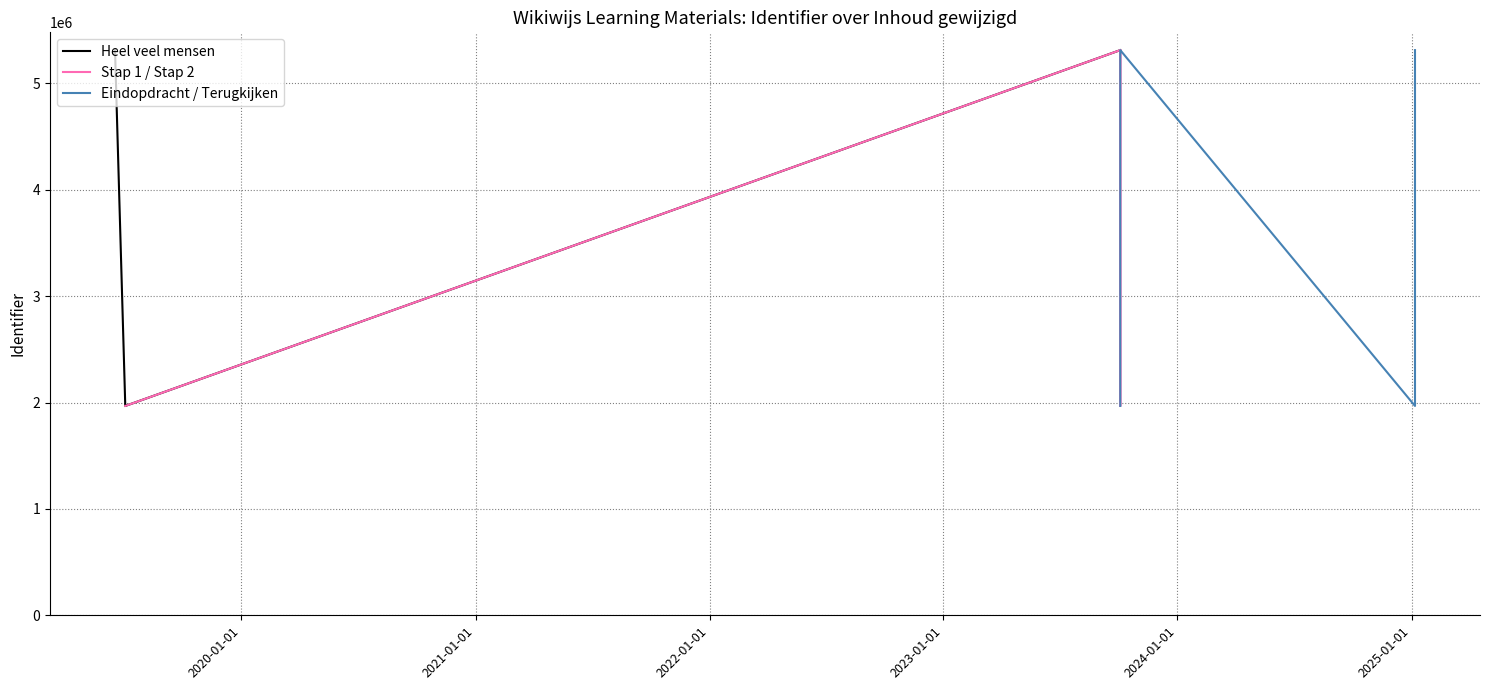

How many data points in Heel veel mensen are less than 1968081?

2